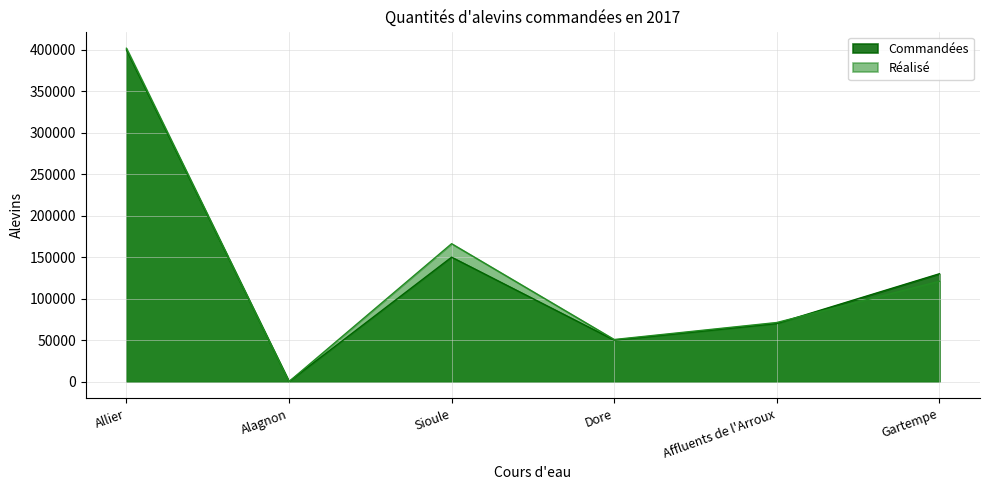

What is the difference between the maximum and second lowest values in the Réalisé series?

351240